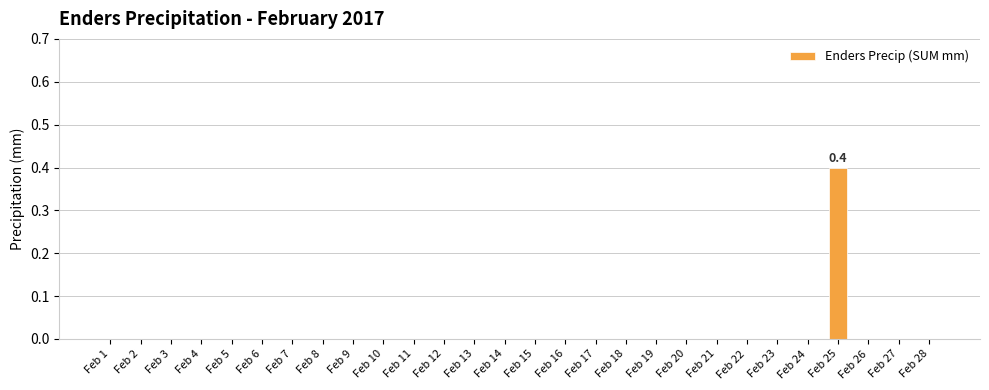

The chart shows a value of 0.0 at Feb 21. True or false?

True